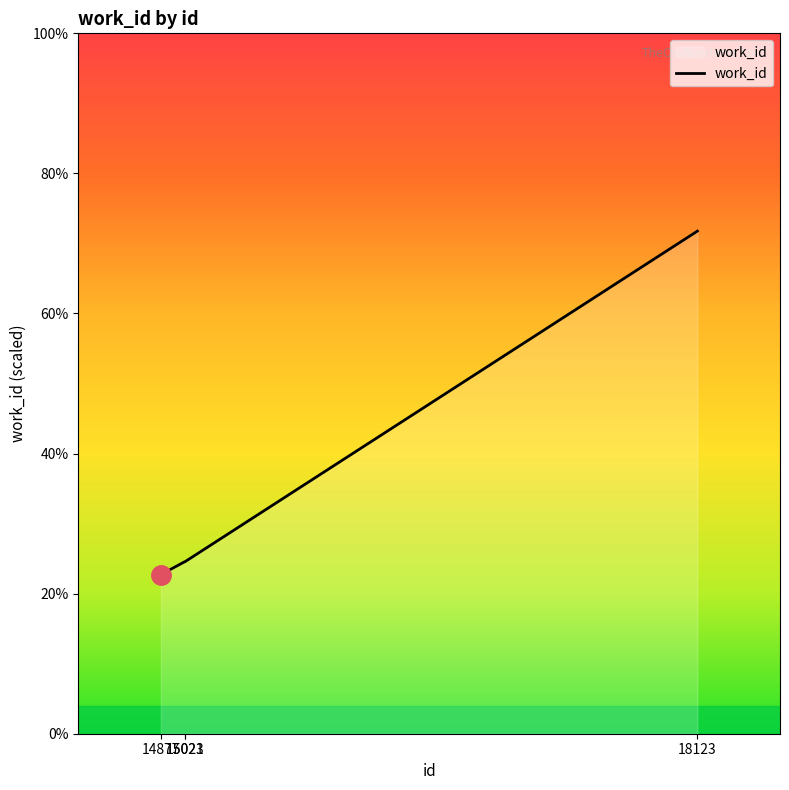

Read the value at 15021.

5614